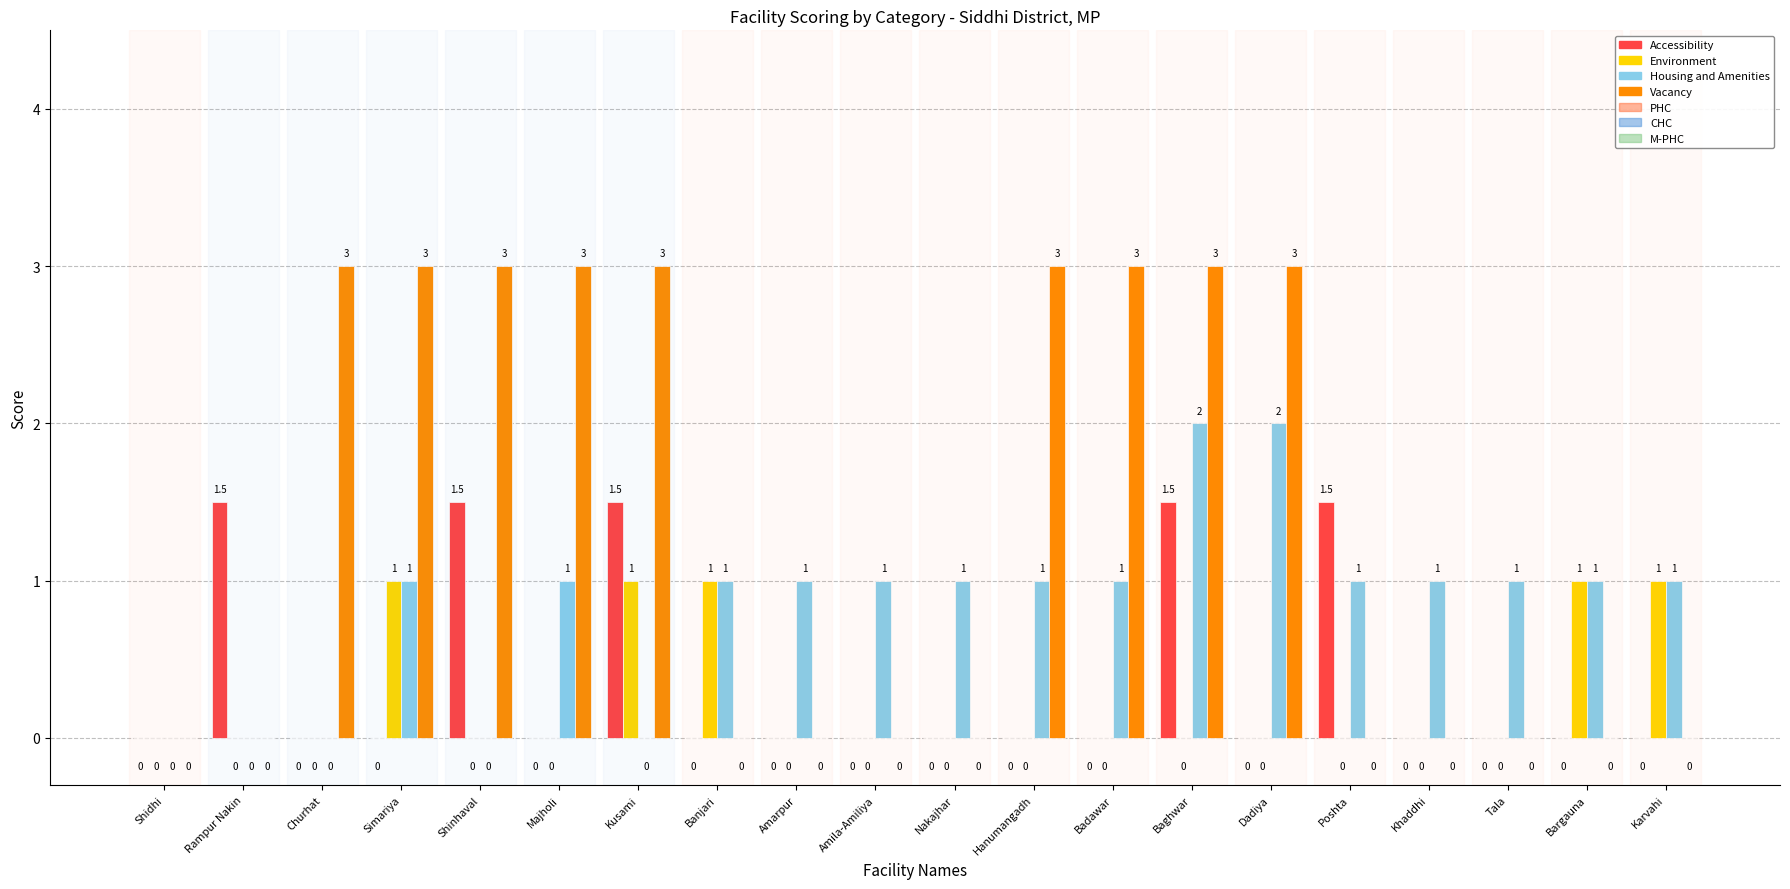

What is the difference between the Accessibility values at Baghwar and Tala?

1.5